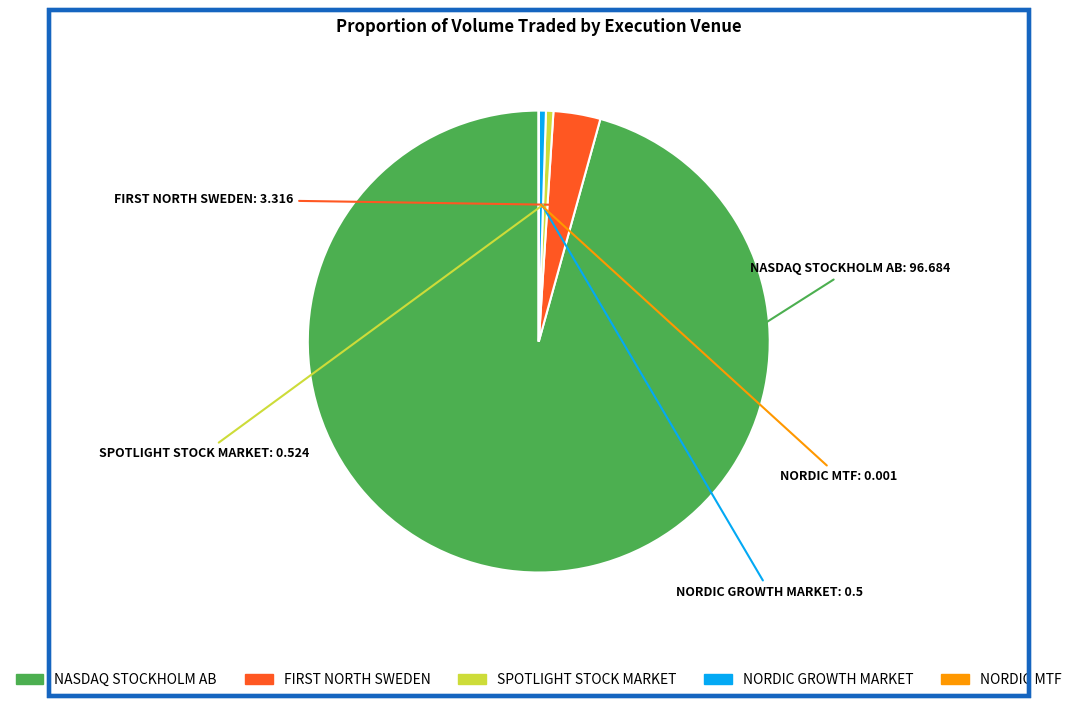

Between NORDIC GROWTH MARKET and NASDAQ STOCKHOLM AB, which is larger?

NASDAQ STOCKHOLM AB